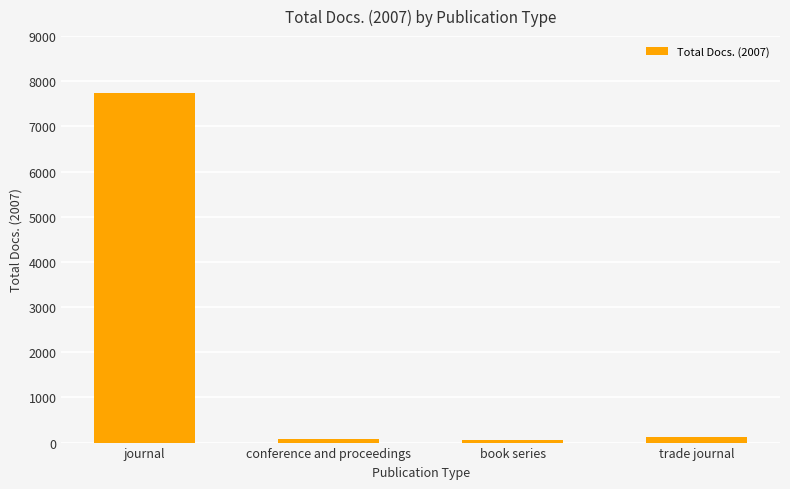

At which category does the chart reach its peak across all series?

journal